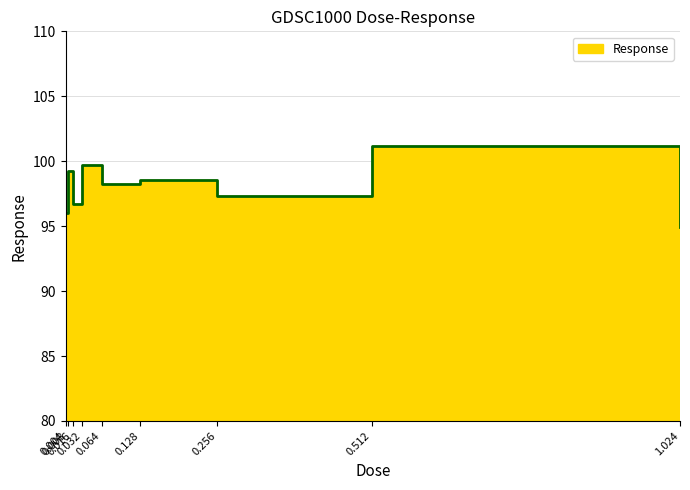

What is the value of the 3rd point from the left?

96.7